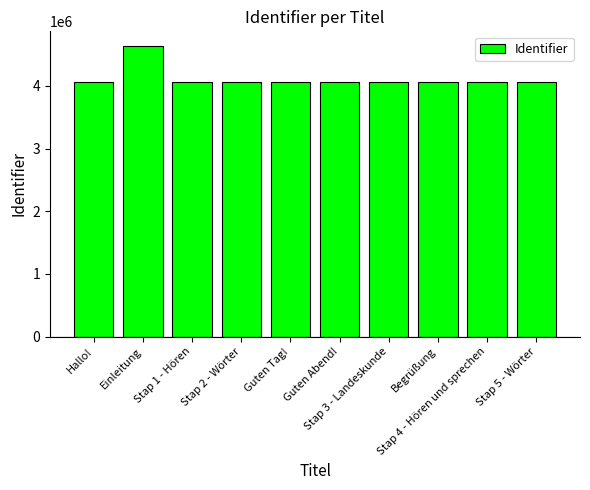

What is the approximate value at Stap 4 - Hören und sprechen?

4059873